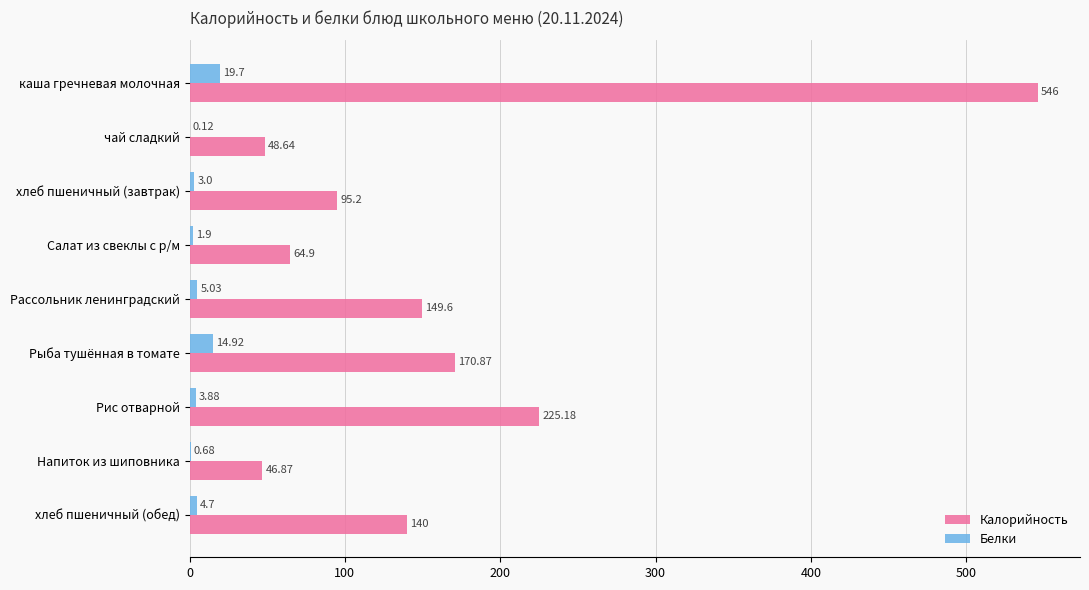

Which series changed the most between Рассольник ленинградский and Рис отварной?

Калорийность